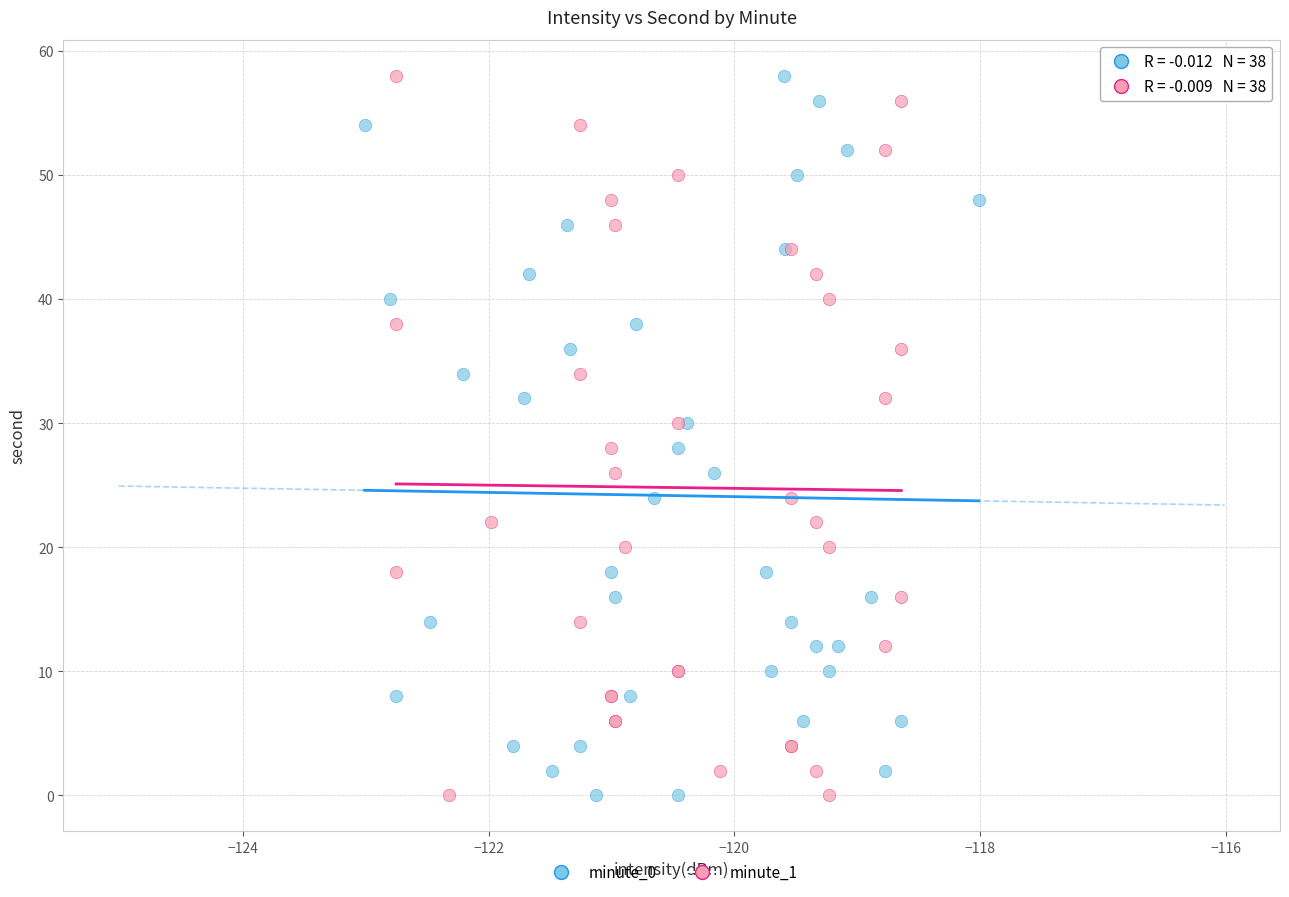

What are all the series names shown in the legend?

minute_0, minute_1